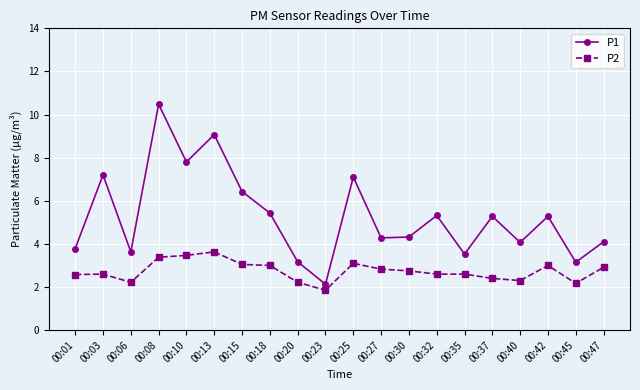

Does the chart have visible grid lines?

Yes